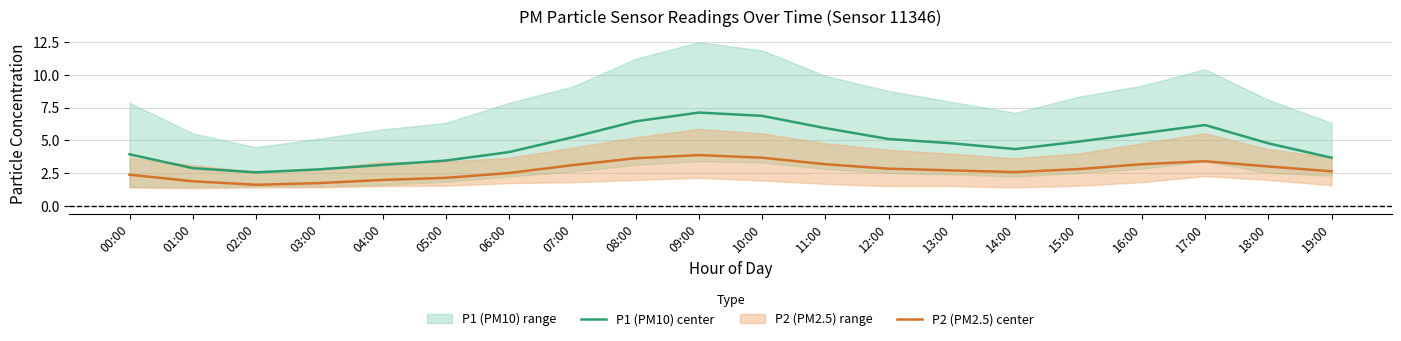

True or false: P2 (PM2.5) center and P1 (PM10) center intersect in this chart.

False